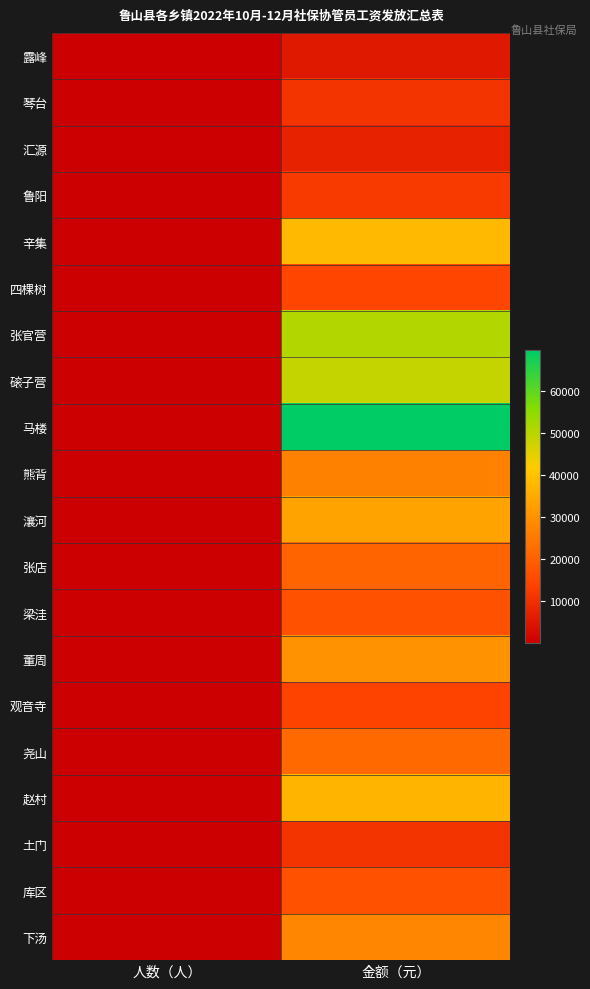

Reading left to right, extract all data points from this chart.

露峰: 人数（人）=6	金额（元）=5200
琴台: 人数（人）=9	金额（元）=10800
汇源: 人数（人）=6	金额（元）=7200
鲁阳: 人数（人）=10	金额（元）=12000
辛集: 人数（人）=34	金额（元）=38000
四棵树: 人数（人）=12	金额（元）=14400
张官营: 人数（人）=48	金额（元）=50800
磙子营: 人数（人）=46	金额（元）=48400
马楼: 人数（人）=63	金额（元）=69600
熊背: 人数（人）=24	金额（元）=26400
瀼河: 人数（人）=28	金额（元）=33600
张店: 人数（人）=19	金额（元）=20400
梁洼: 人数（人）=14	金额（元）=16800
董周: 人数（人）=33	金额（元）=30000
观音寺: 人数（人）=12	金额（元）=13600
尧山: 人数（人）=22	金额（元）=21600
赵村: 人数（人）=31	金额（元）=37200
土门: 人数（人）=10	金额（元）=10800
库区: 人数（人）=14	金额（元）=16800
下汤: 人数（人）=27	金额（元）=27600